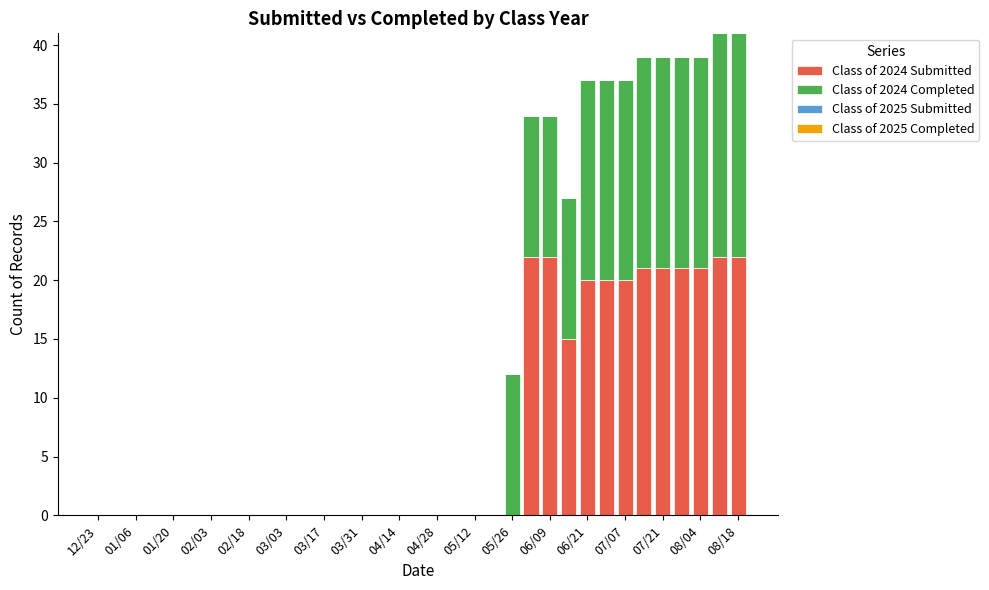

What is the sum of all Class of 2024 Submitted values?

247